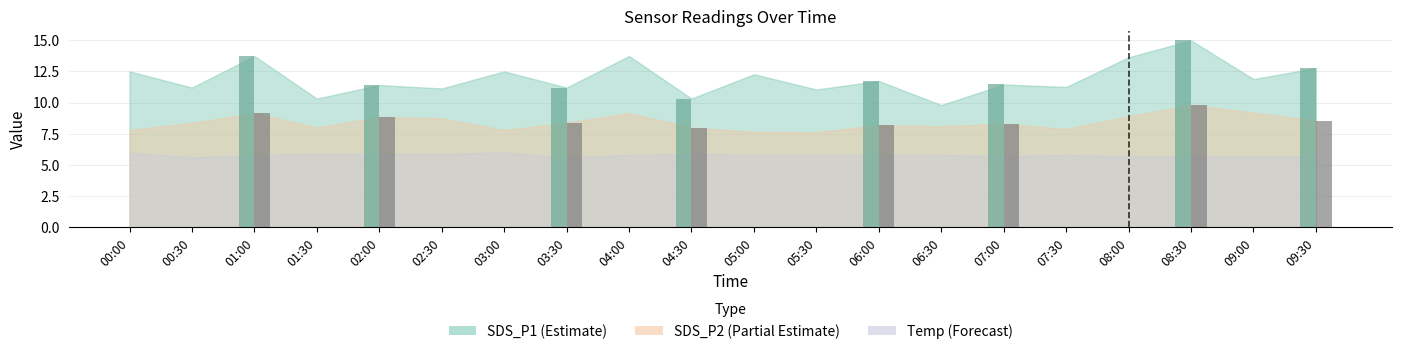

At which label does SDS_P2 reach its minimum?

05:30